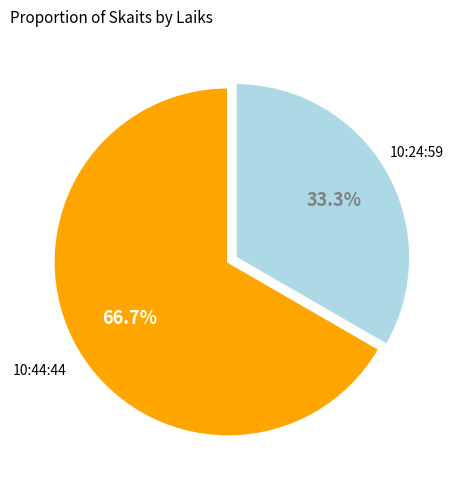

Approximately how many times larger is the value at 10:44:44 compared to 10:24:59?

2.0